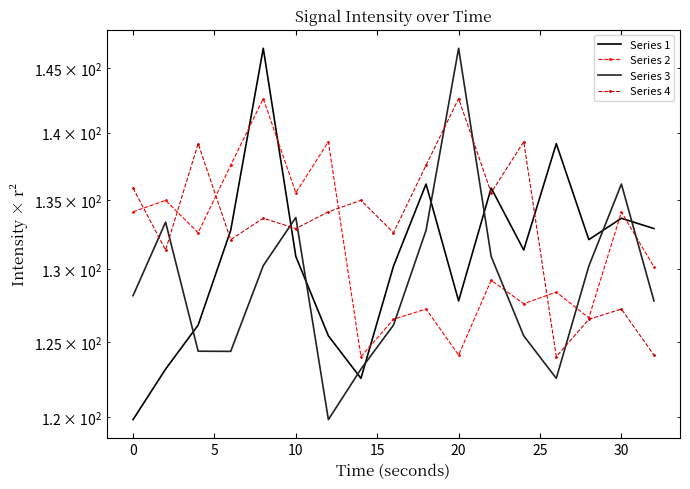

Is the value of Series 3 at 25 greater than the value of Series 1 at 10?

No